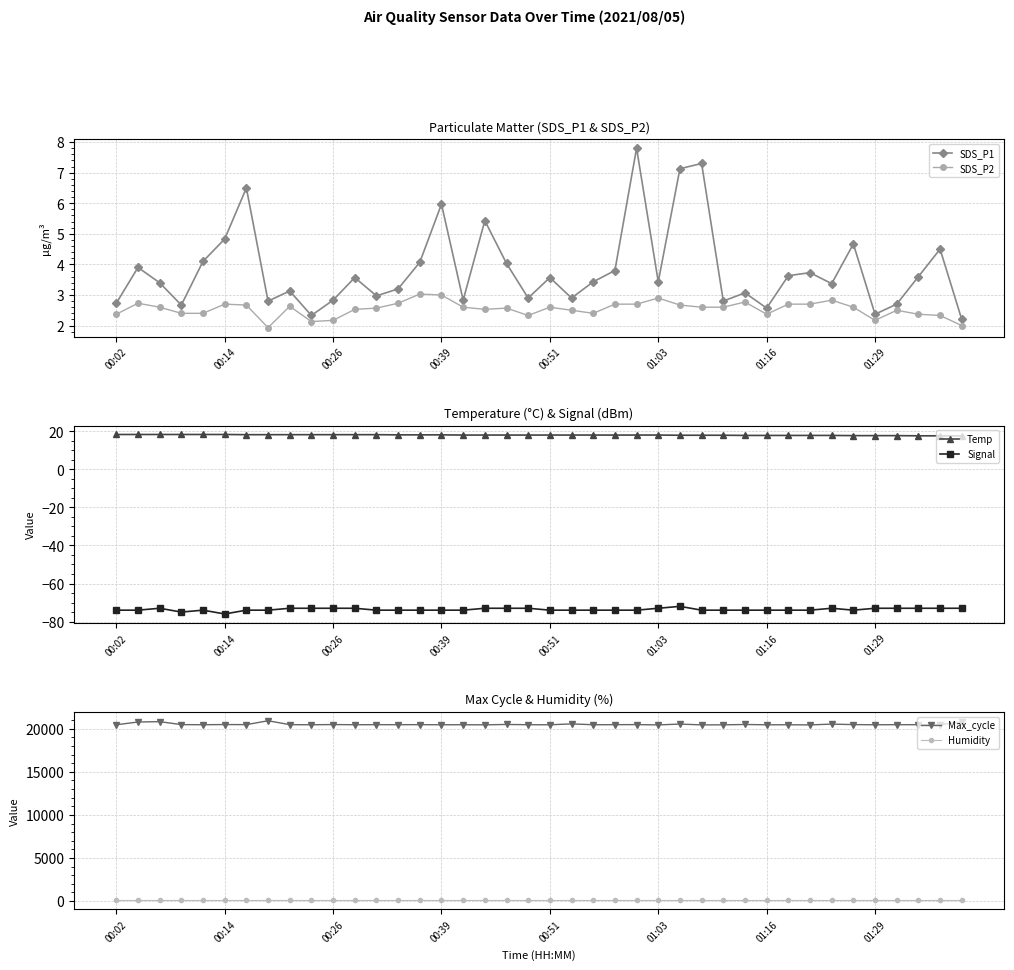

What is the label of the 1st point from the left?

00:02